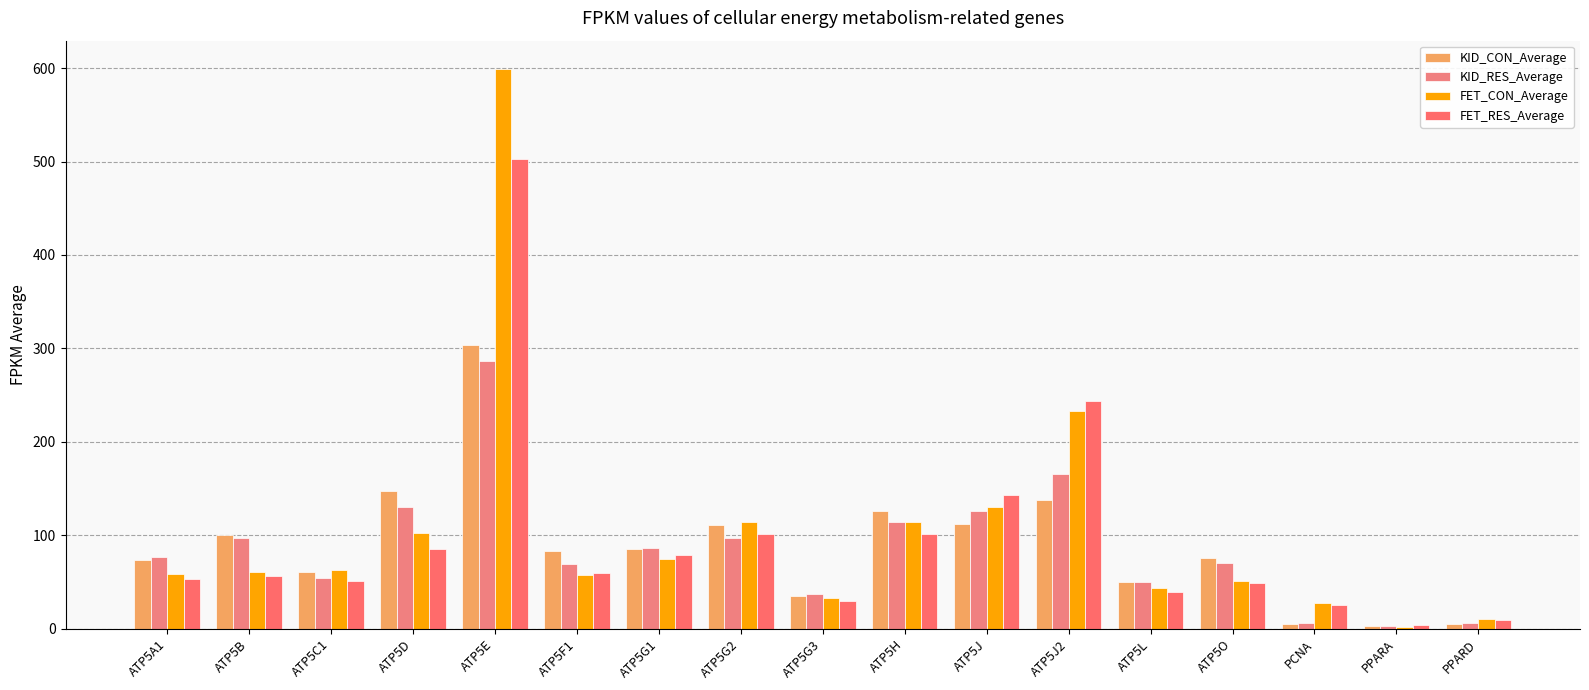

Count the number of data series in this chart.

4